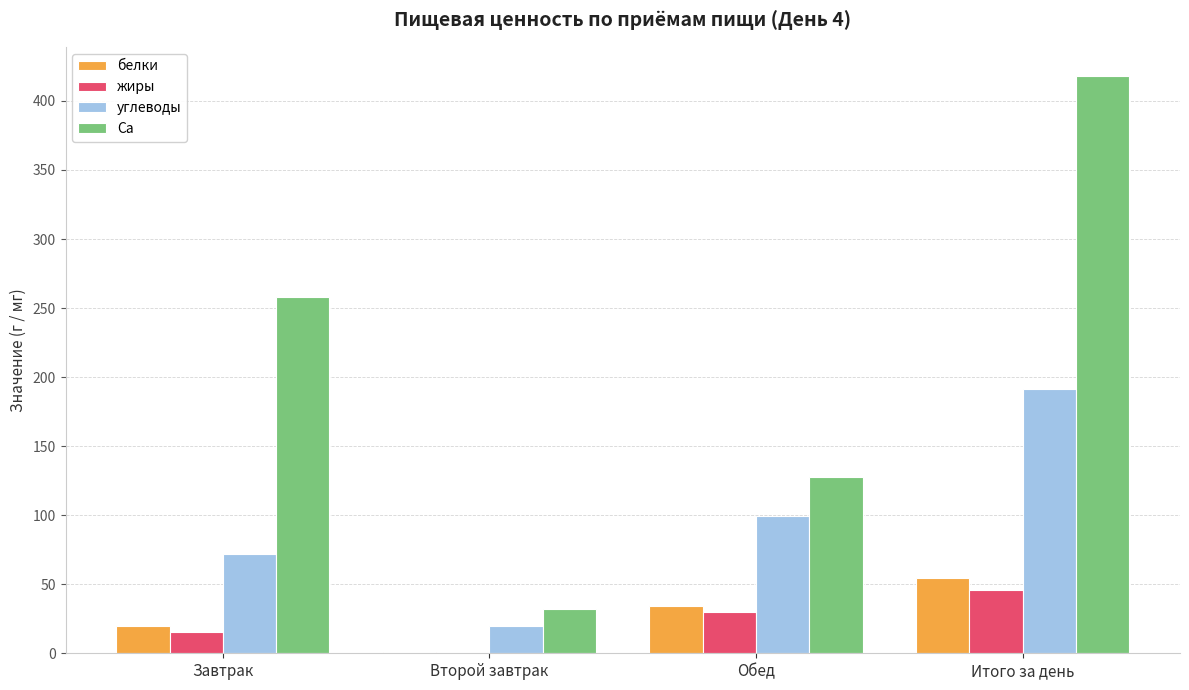

Is it true that белки equals 0.8 at Второй завтрак?

True